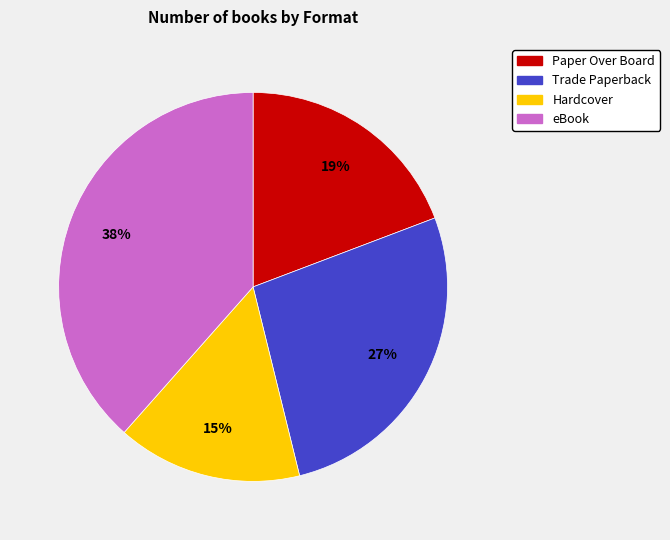

Combined, do eBook and Trade Paperback account for over 50%?

Yes